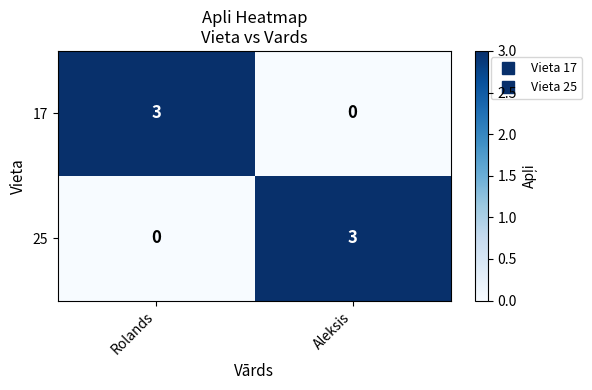

Reading left to right, extract all data points from this chart.

17: Rolands=3	Aleksis=0
25: Rolands=0	Aleksis=3